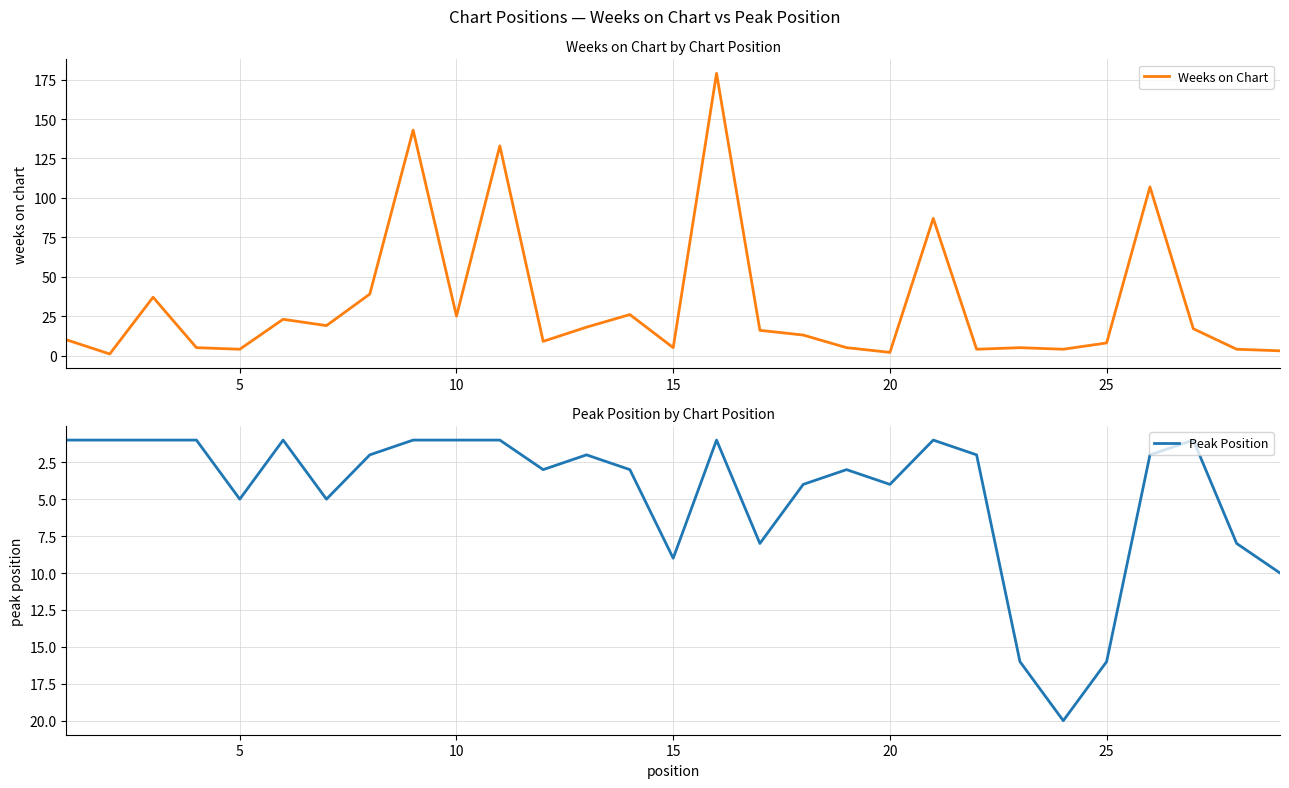

Is it true that Weeks on Chart equals 8 at 10?

False